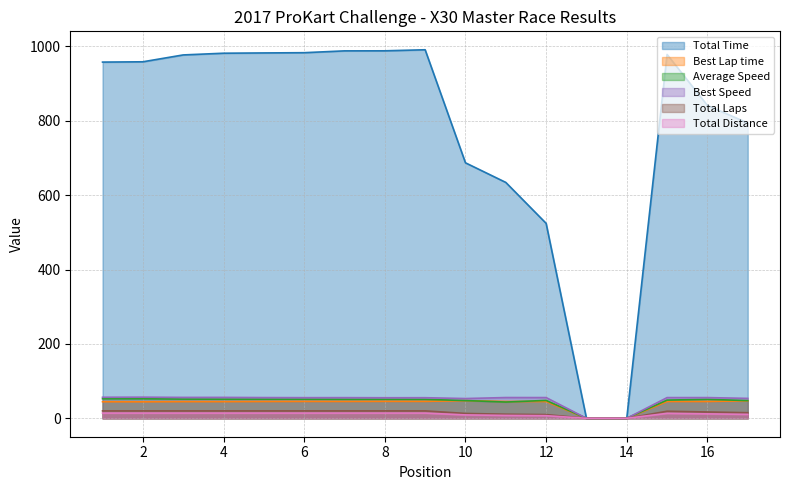

How many values in the Average Speed series exceed 50?

10